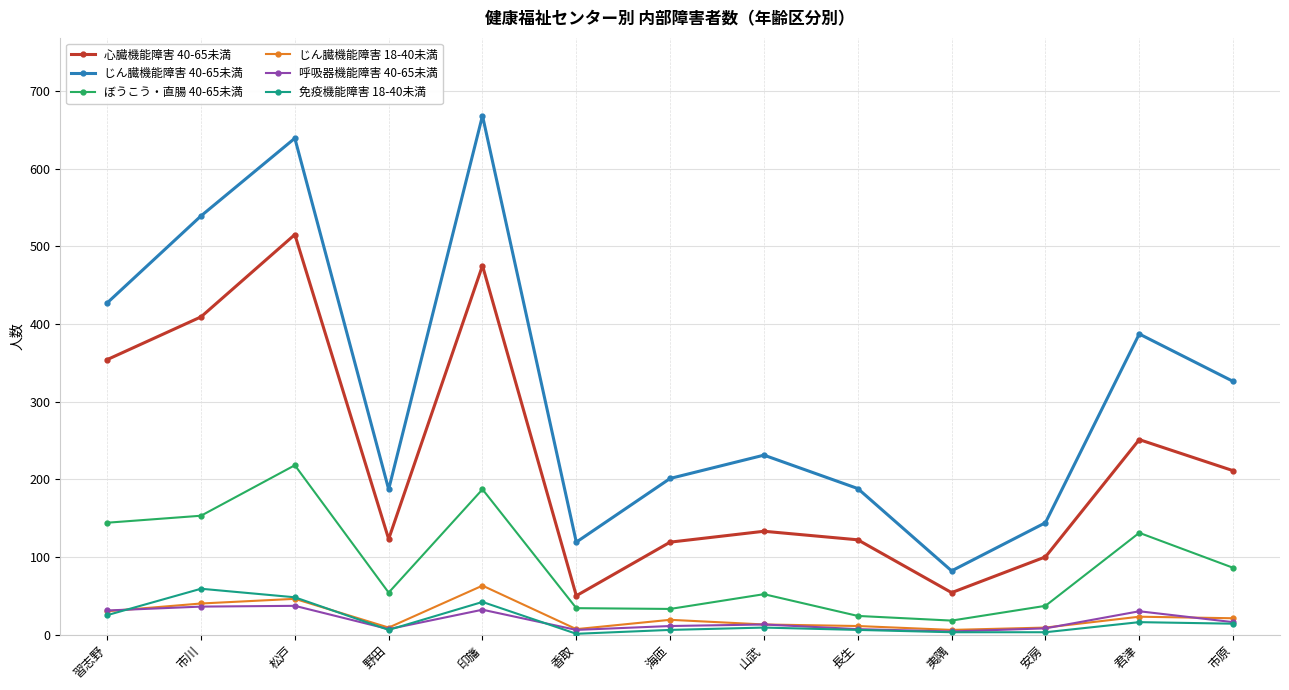

What is the label of the 4th point from the left?

野田